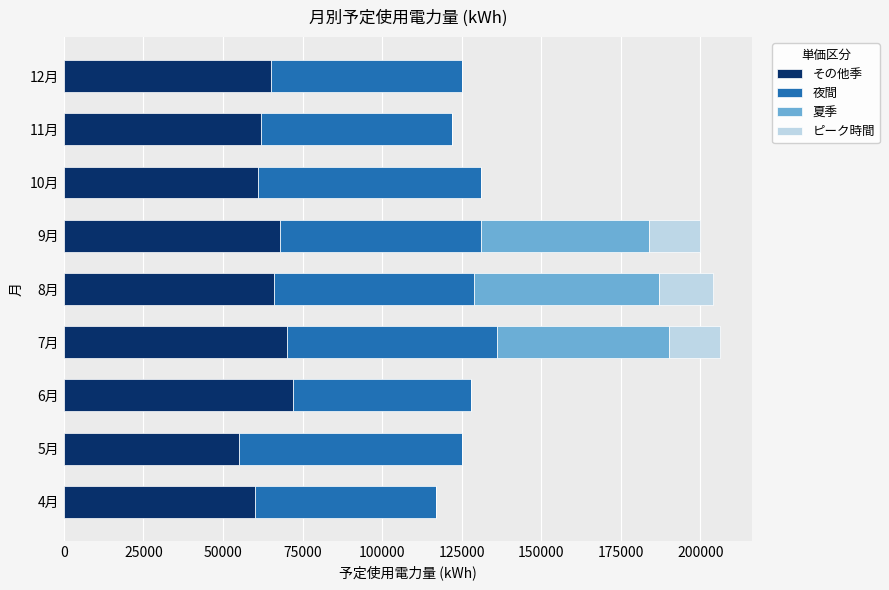

What is the maximum value for その他季?

72000